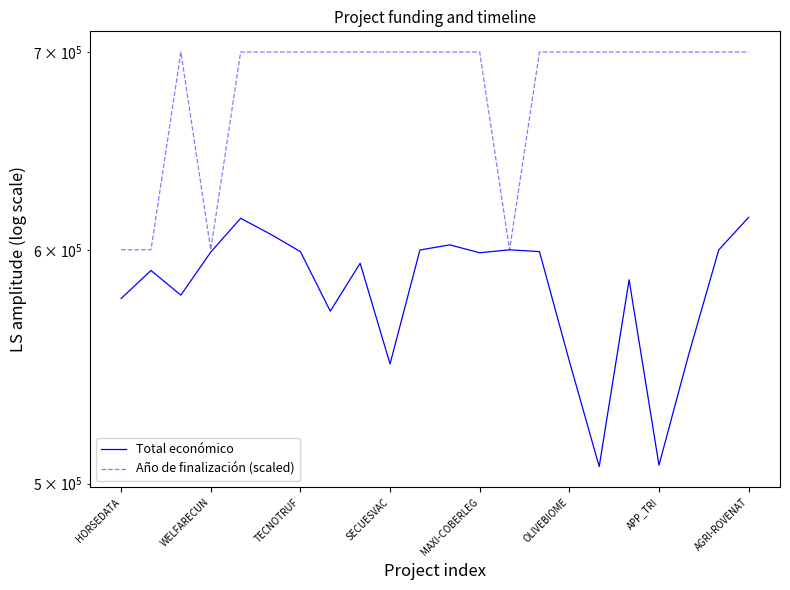

Rank the series by their maximum value, from lowest to highest.

Total económico, Año de finalización (scaled)